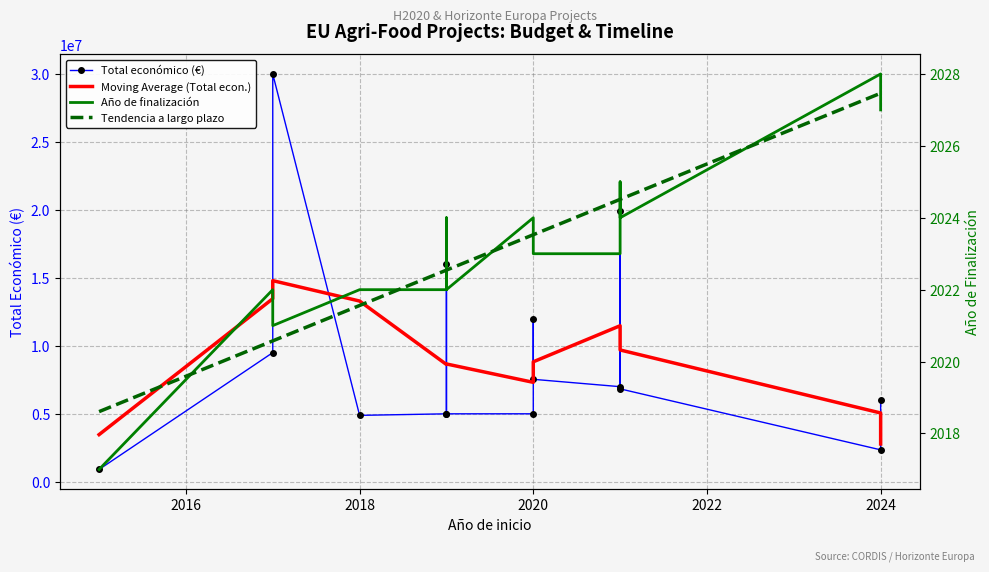

At 2020, list the series in order from largest to smallest.

Moving Average (Total econ.), Total económico (€), Año de finalización, Tendencia a largo plazo